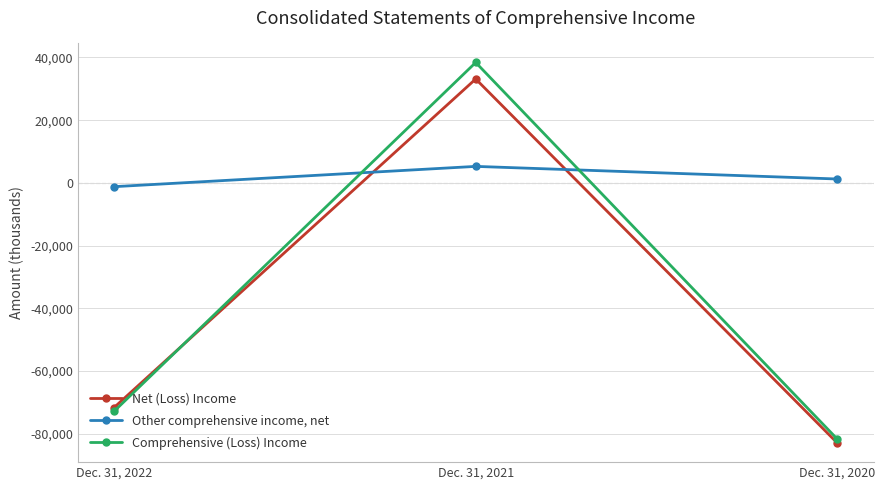

Which series has the largest total across all categories?

Other comprehensive income, net